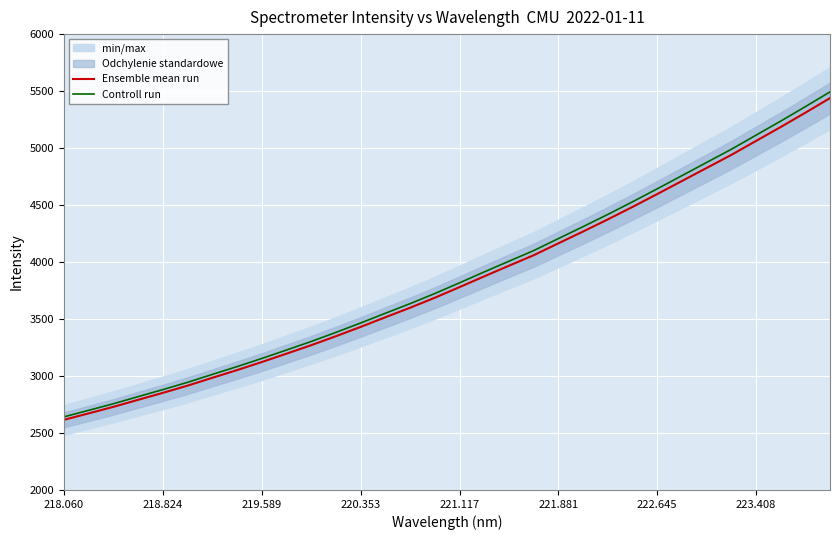

What is the maximum value for Controll run?

5492.9